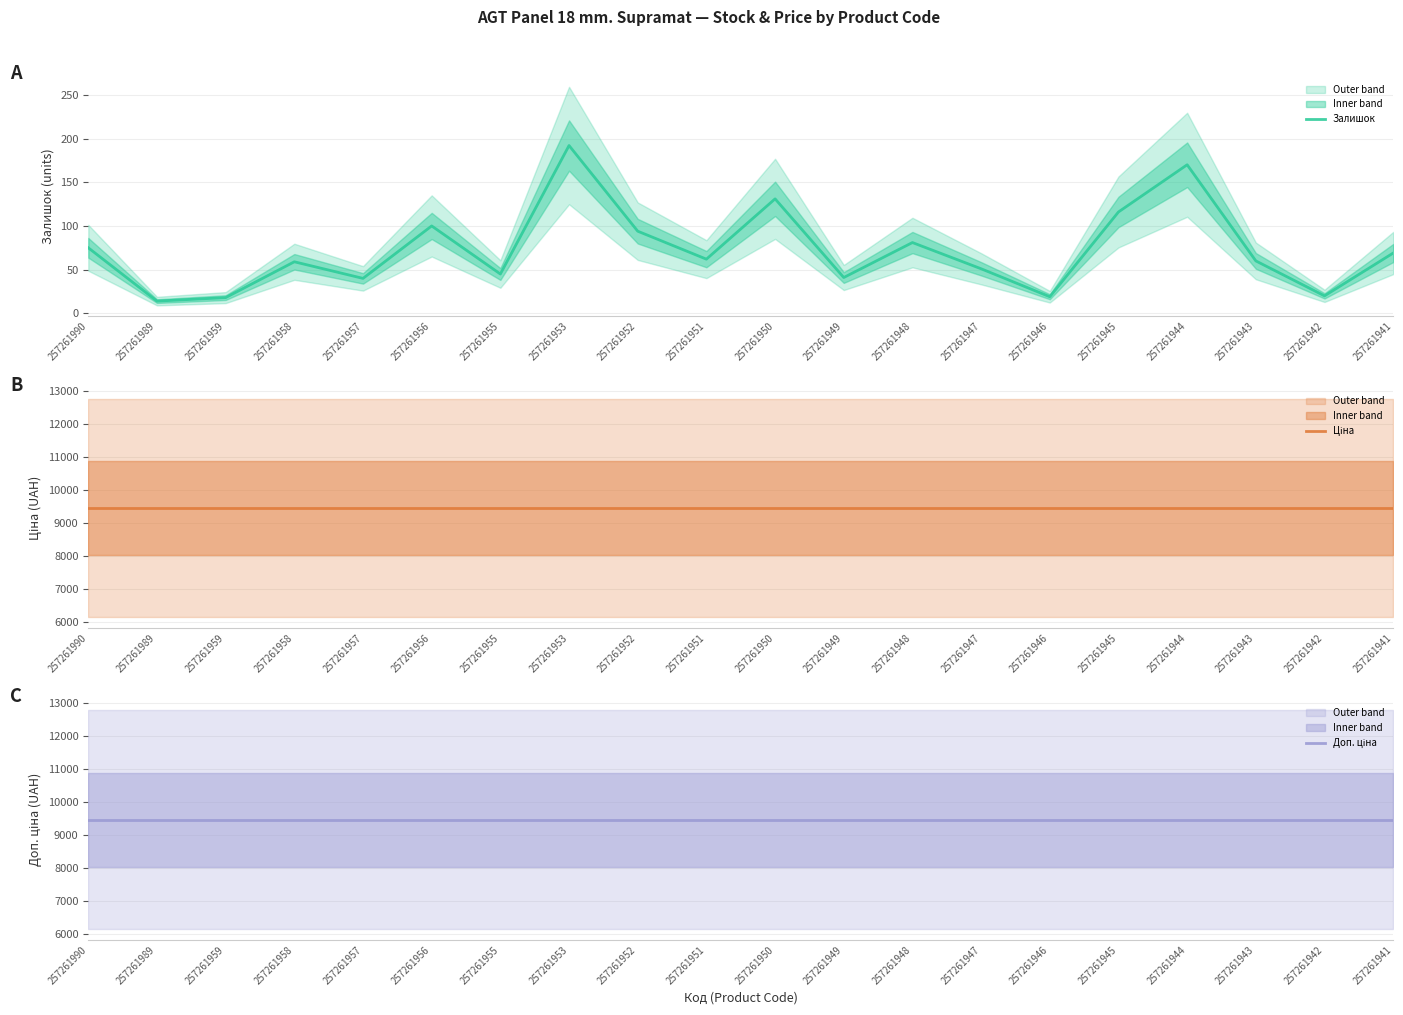

Is the value of Доп. ціна at 257261946 greater than the value of Залишок at 257261951?

Yes